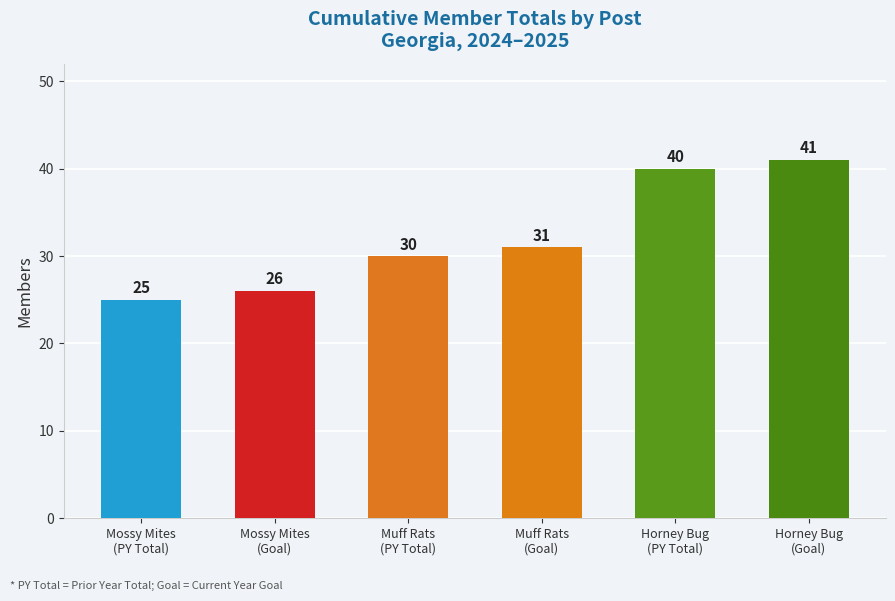

What position from the right is Muff Rats
(Goal)?

3